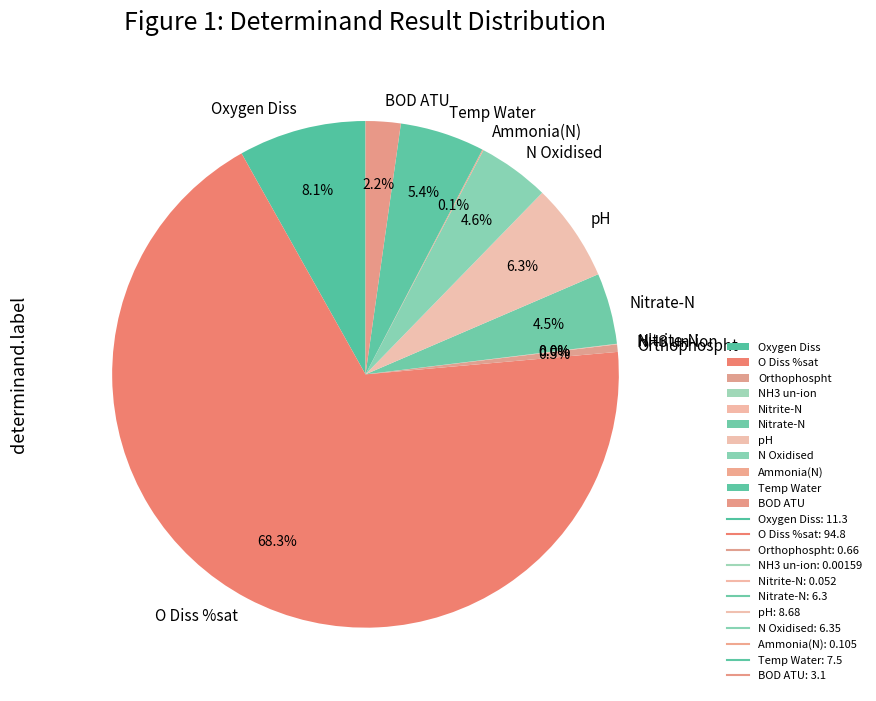

Does any single category account for the majority?

Yes